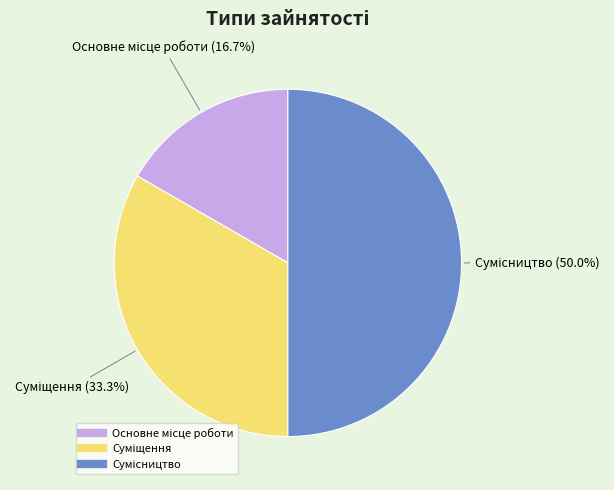

What is the change in value from Суміщення to Сумісництво?

+1